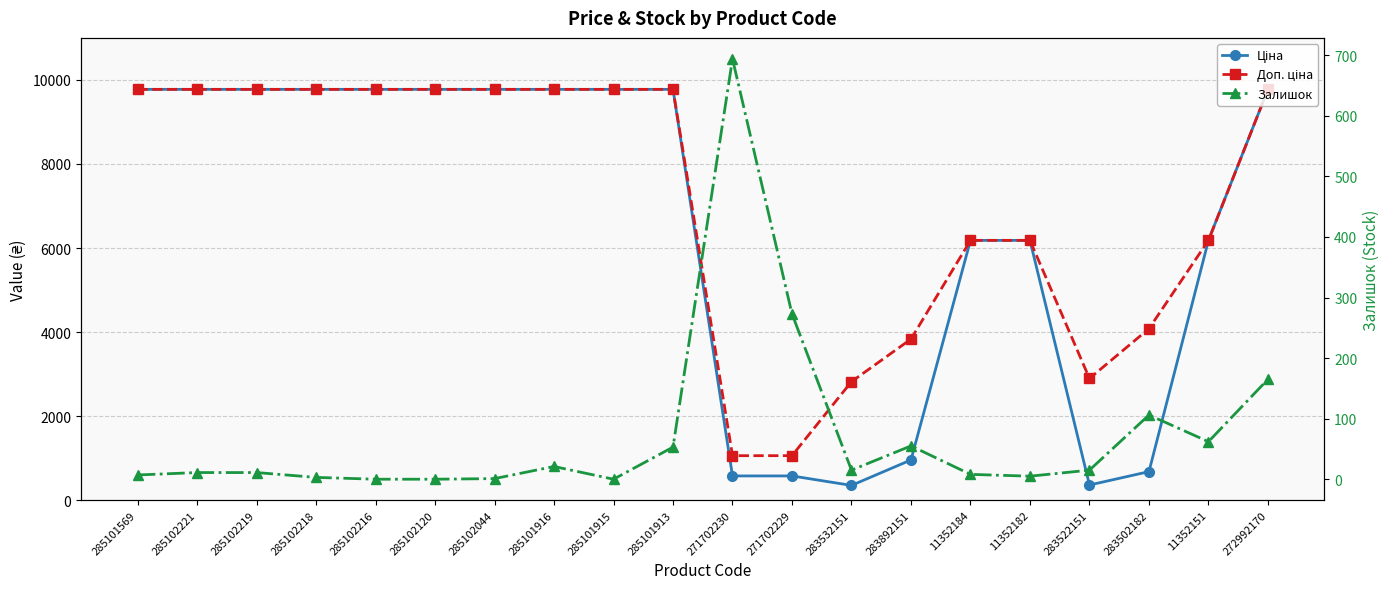

Which series has the widest spread of values?

Ціна